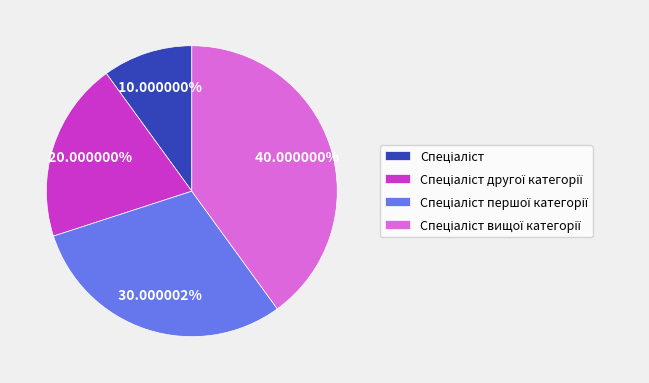

Does any single category account for the majority?

No